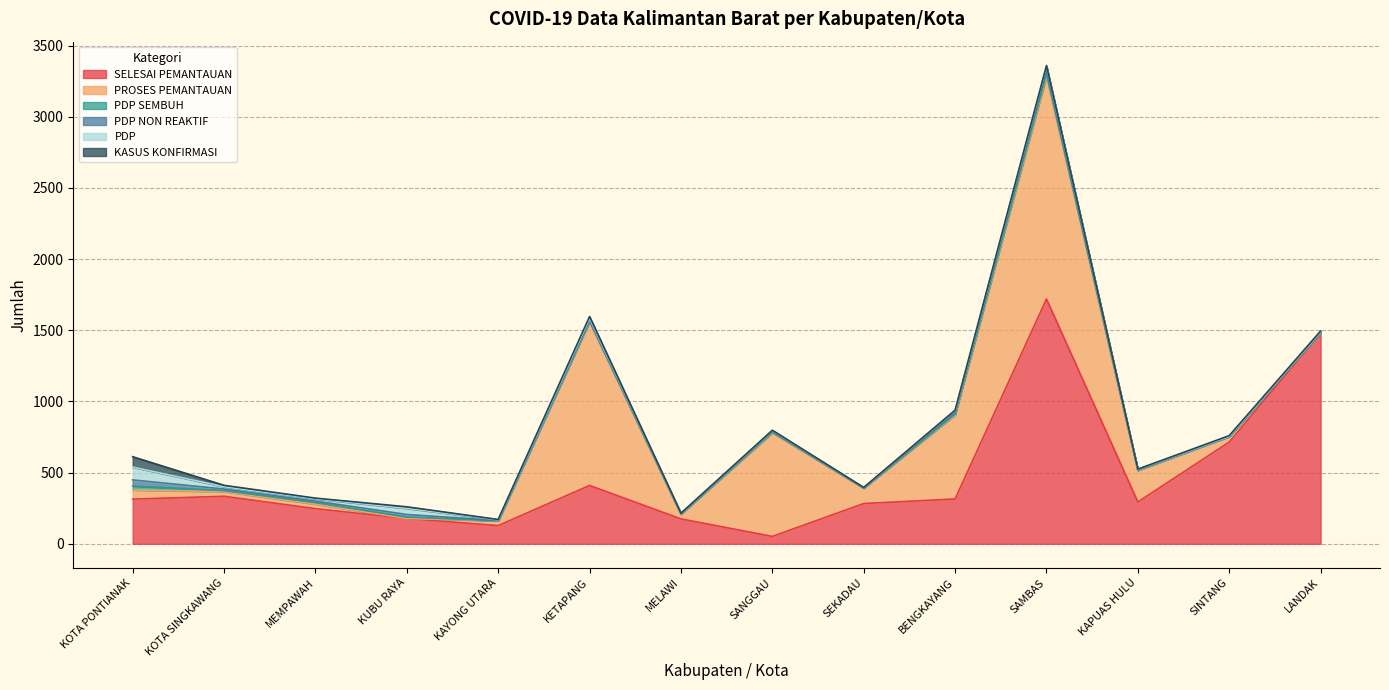

Does the chart have visible grid lines?

Yes